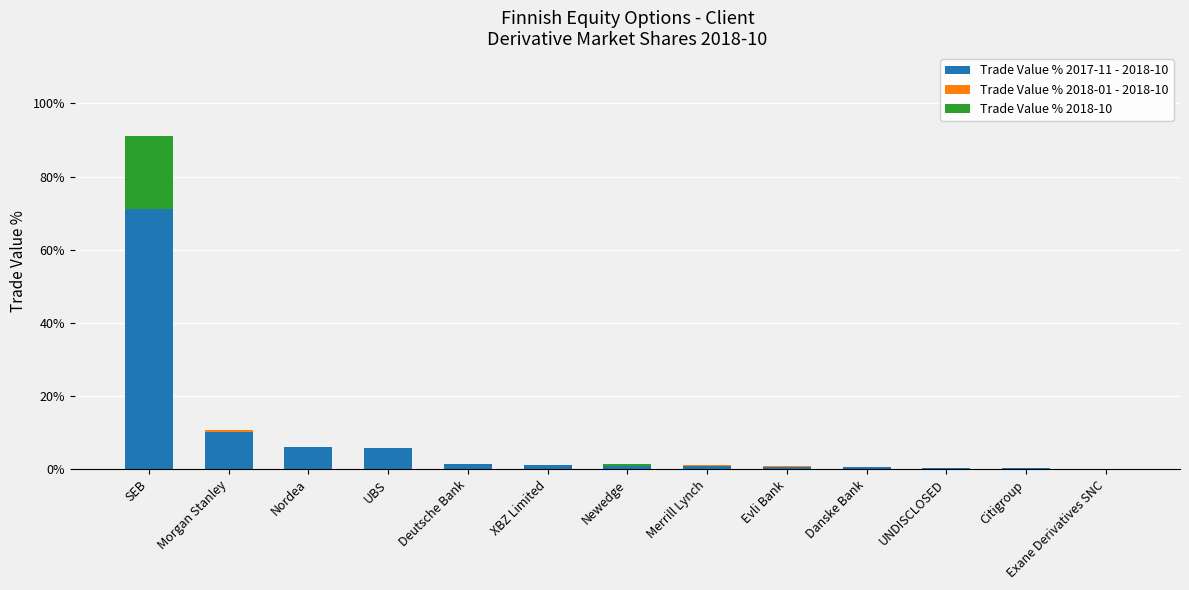

Between Citigroup and Nordea, which is larger?

Nordea